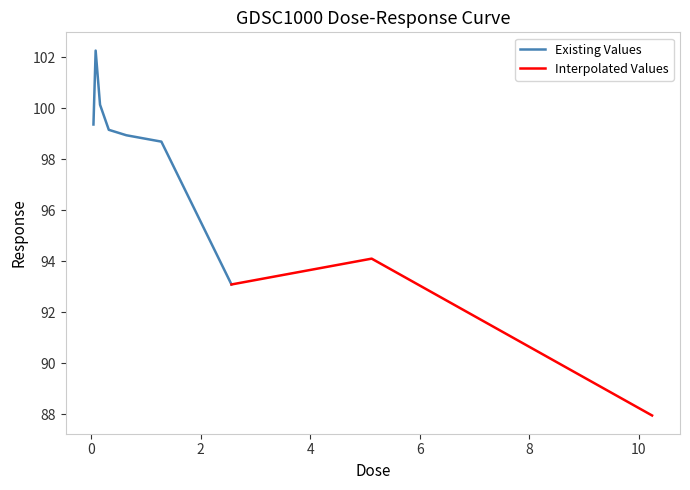

Is it true that the value at 2.56 is 151.1?

False